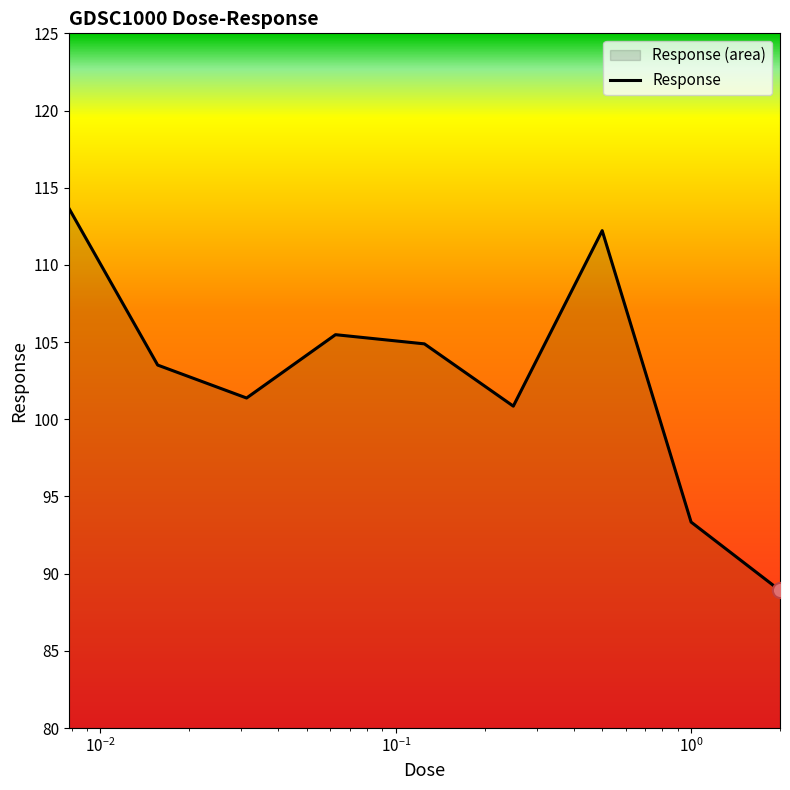

What is the difference between the maximum and minimum values?

24.8